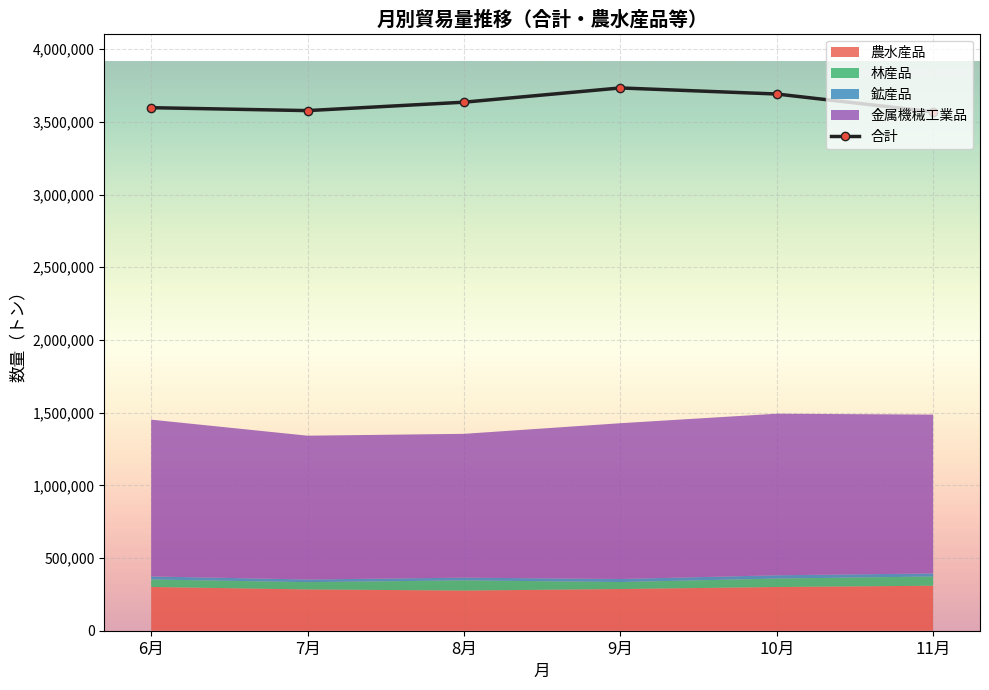

What is the ratio of the value at 8月 to the value at 6月?

1.0